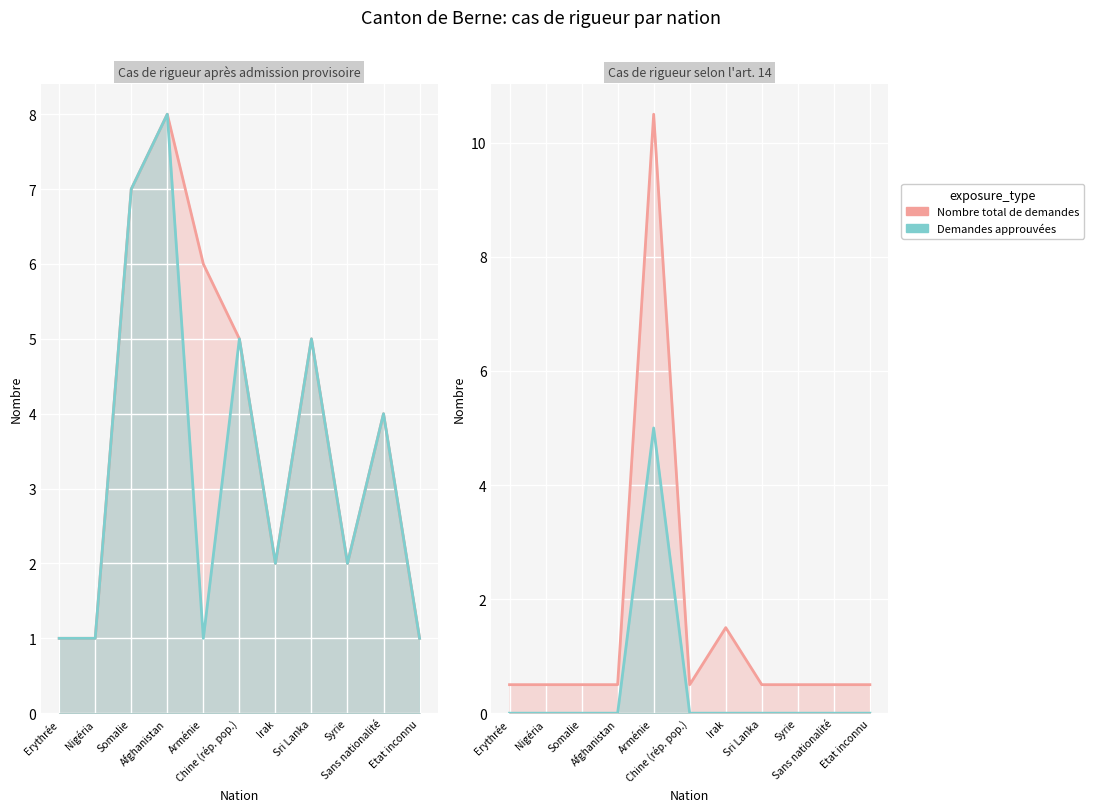

What is the value of the Nombre total de demandes point at the 8th from the left?

0.5